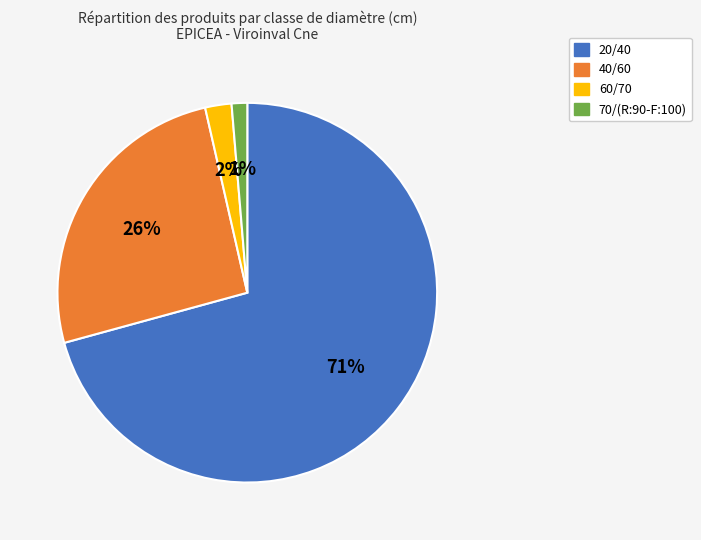

Rank the categories by value from highest to lowest.

20/40, 40/60, 60/70, 70/(R:90-F:100)